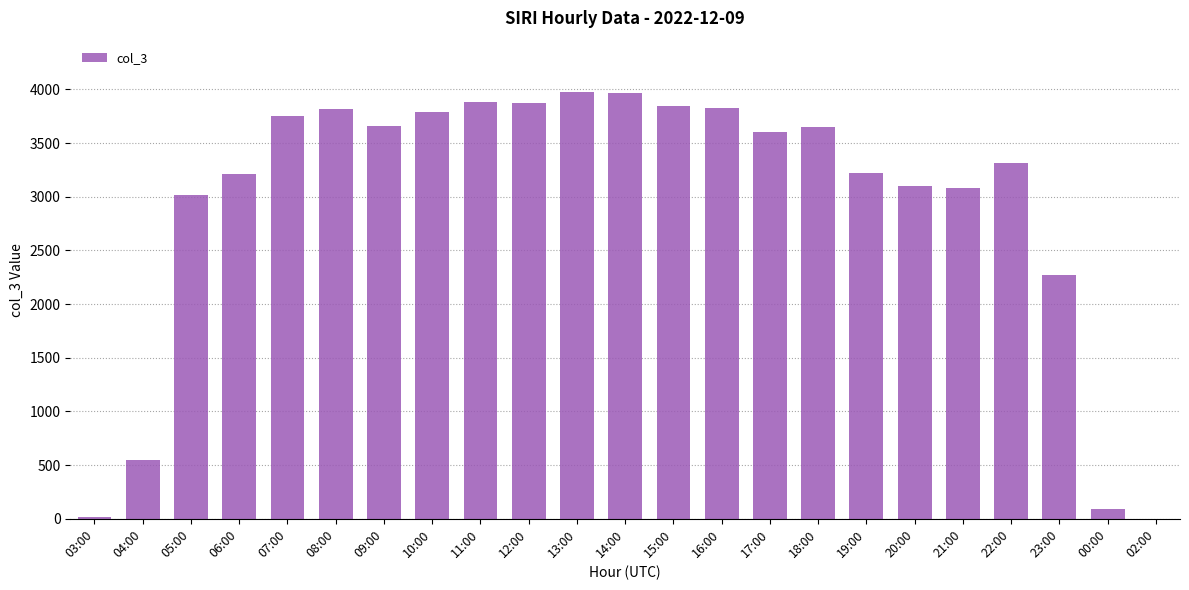

What is the maximum value shown in the chart?

3977